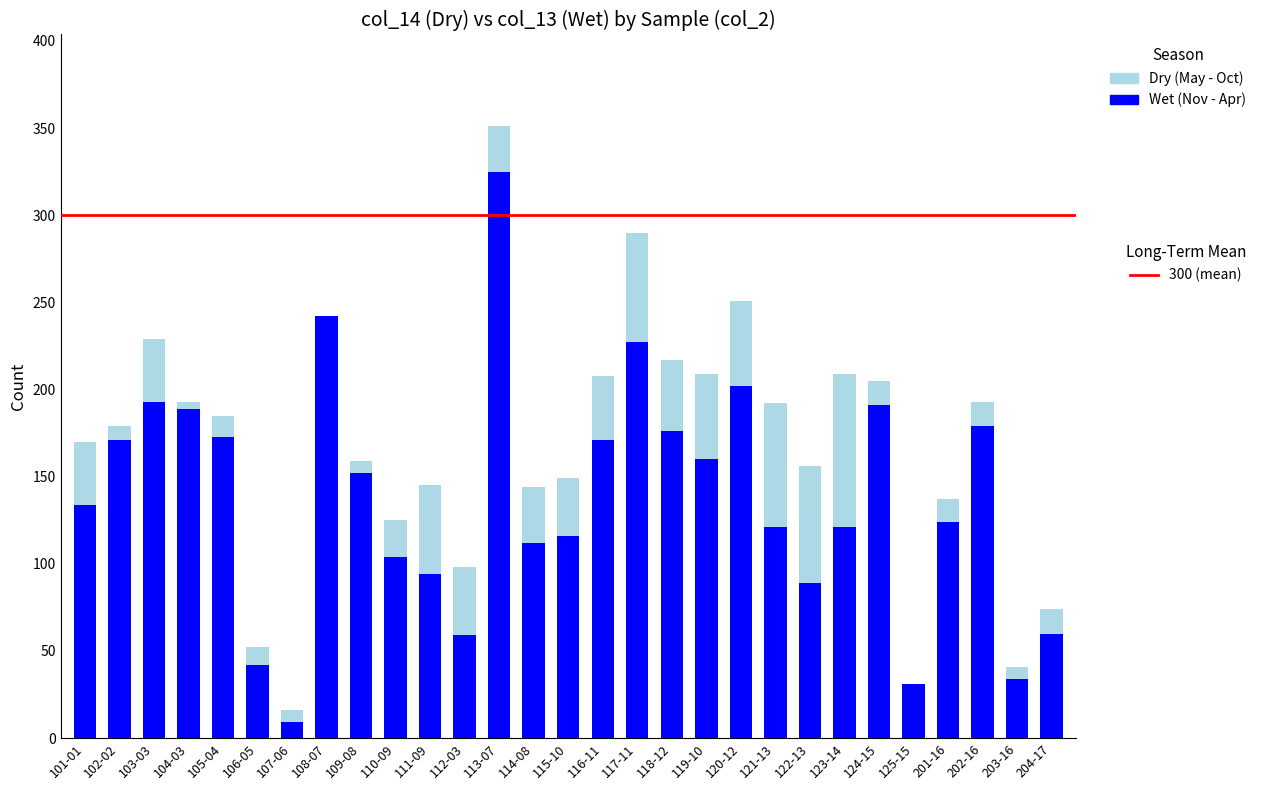

Are the bars horizontal?

No